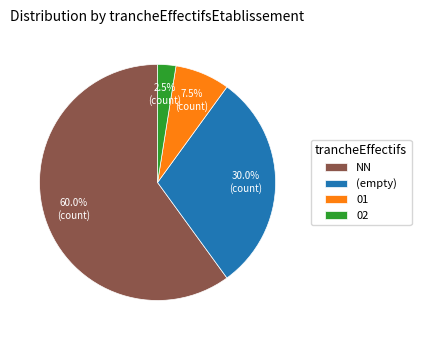

Count the number of slices in the pie.

4